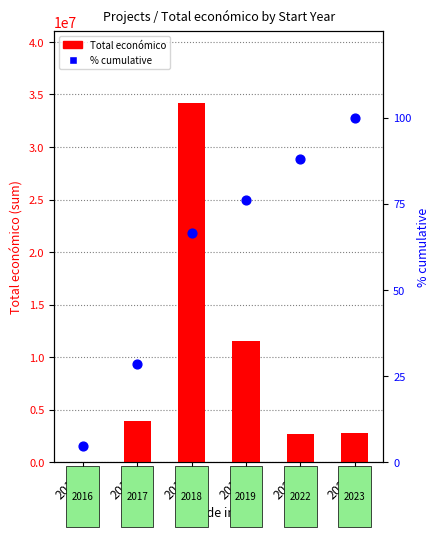

Is the value of Total económico at 2023 greater than the value of % cumulative at 2018?

Yes